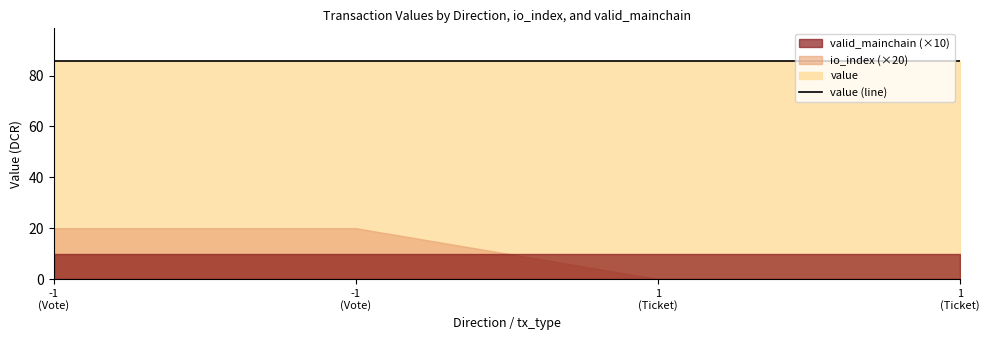

At how many categories does at least one series exceed 50?

4